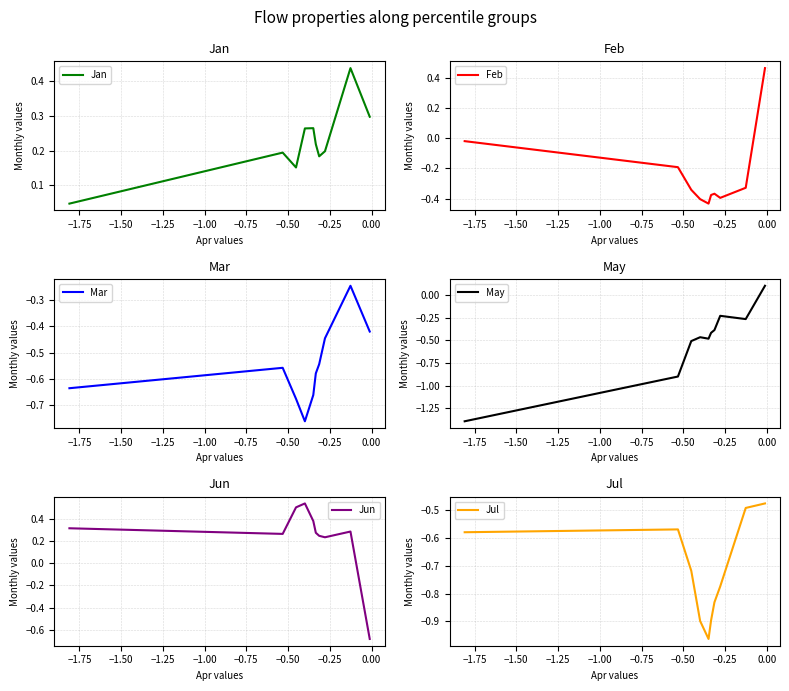

How many values in Jun are below zero?

1